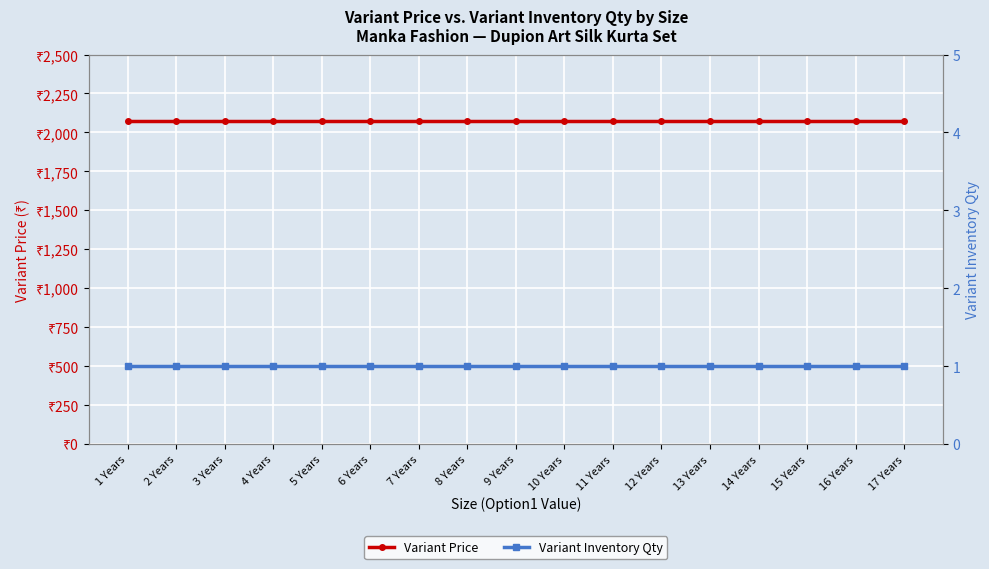

What is the maximum value shown in the chart?

2072